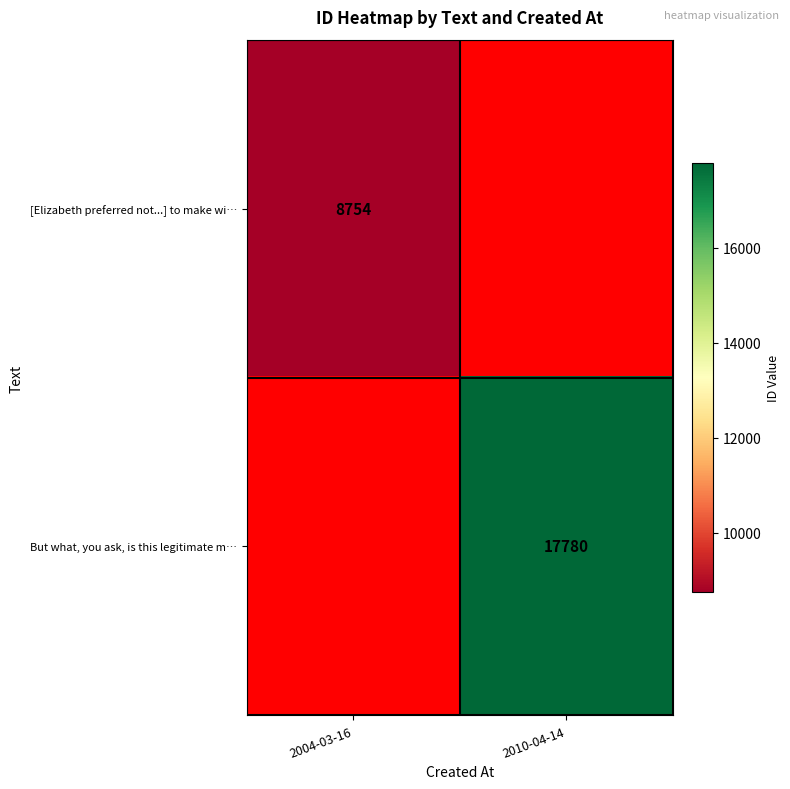

The But what, you ask, is this legitimate m… series shows 17780 at 2010-04-14. True or false?

True